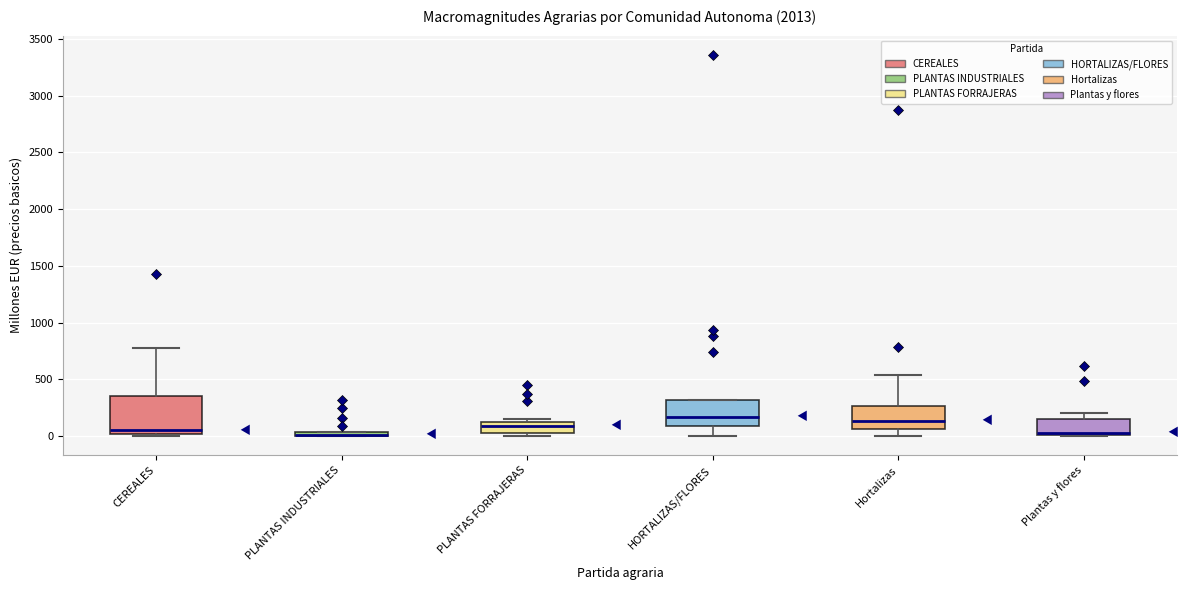

Where is the lower edge of the box for CEREALES on the y-axis? The values are not printed on the chart, so give them approximately, as read against the axis.

0